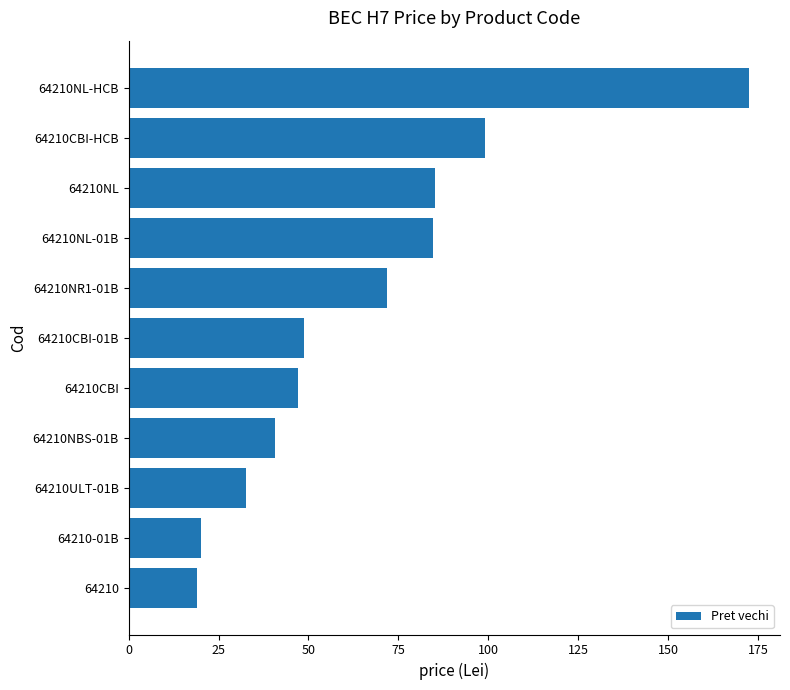

What is the value of the 1st bar from the top?

172.4